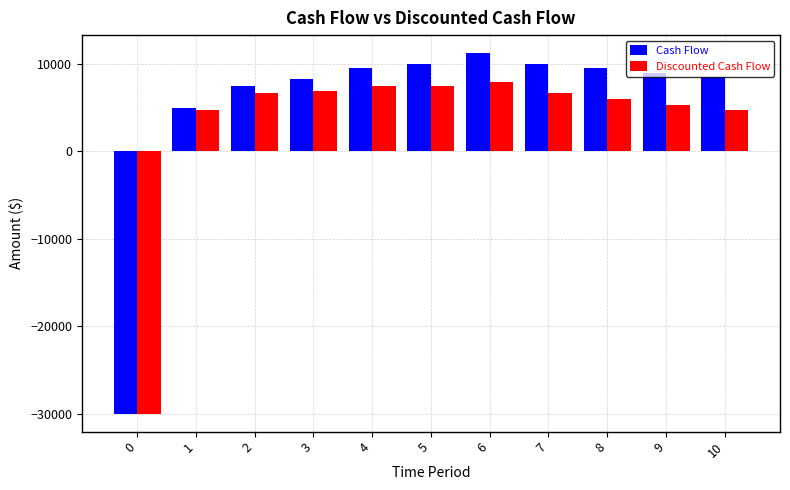

Which series has the largest range (max minus min)?

Cash Flow